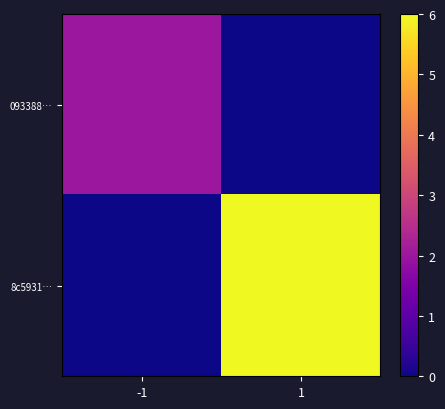

Reading left to right, extract all data points from this chart.

093388…: -1=2	1=0
8c5931…: -1=0	1=6